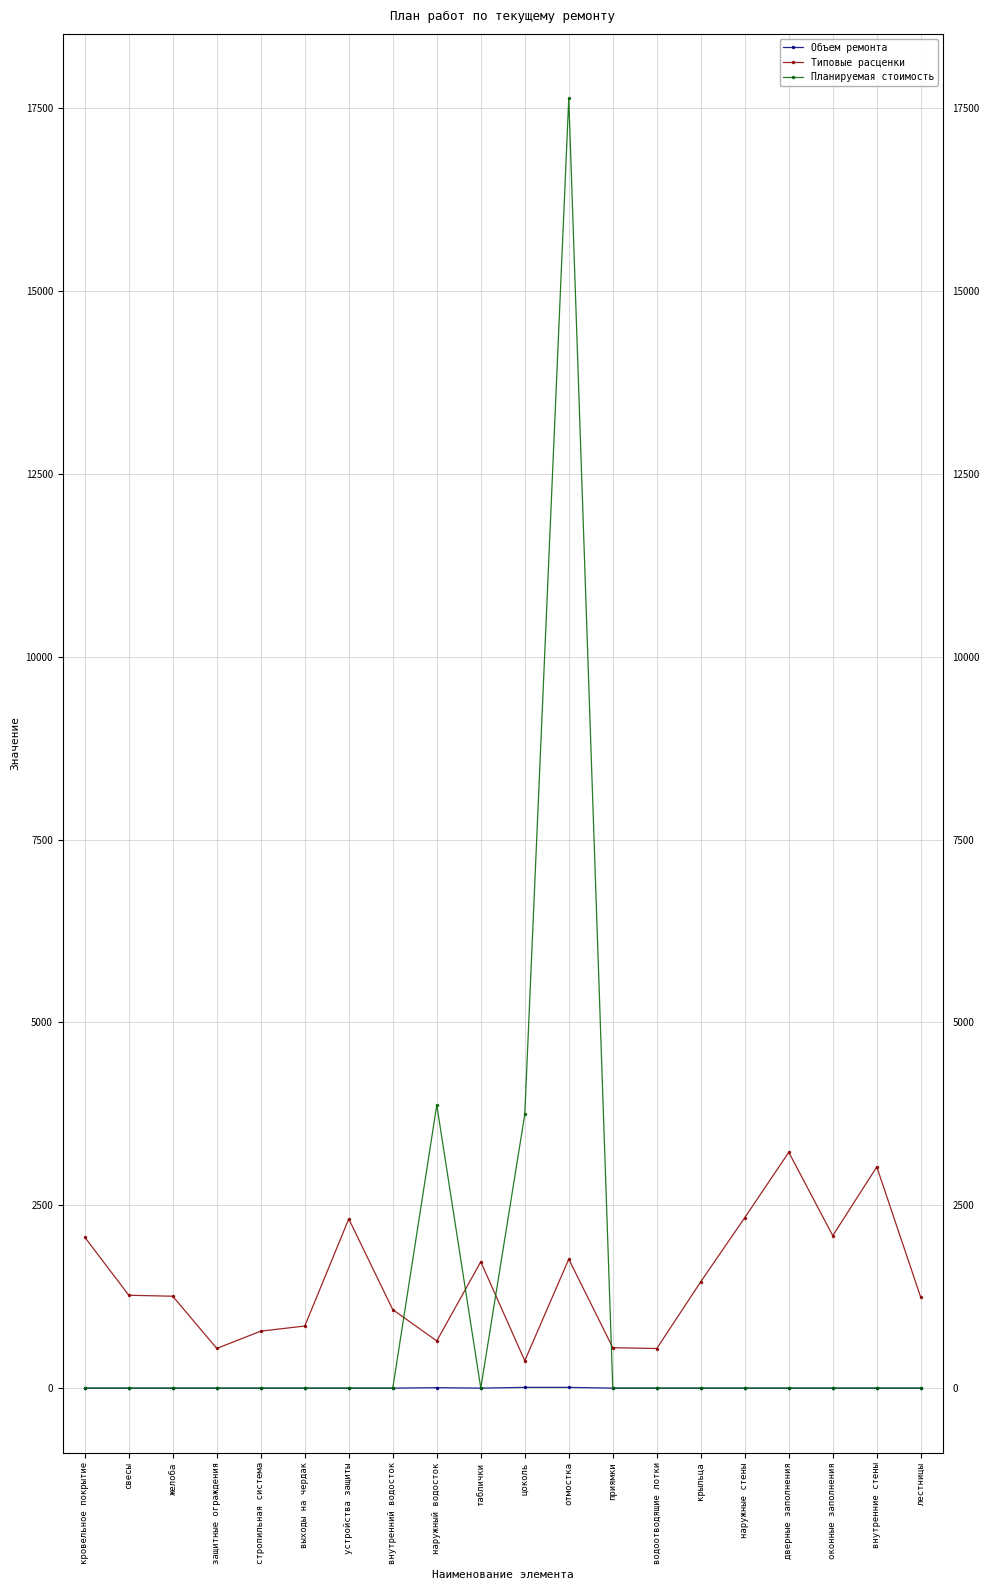

Between внутренний водосток and цоколь, which series saw the biggest shift?

Планируемая стоимость